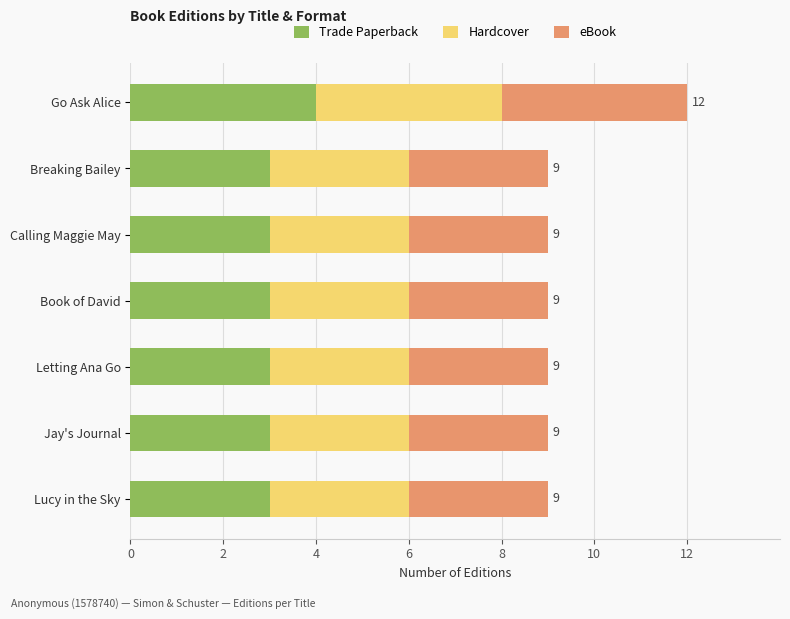

How many series are shown in this chart?

3